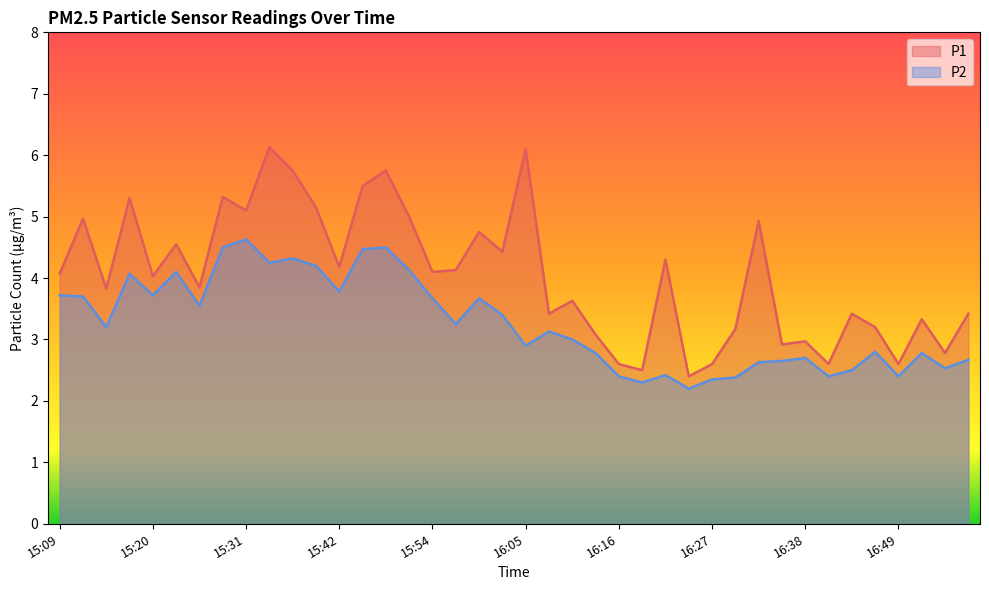

What is the spread (max minus min) of values at 16:13?

0.3